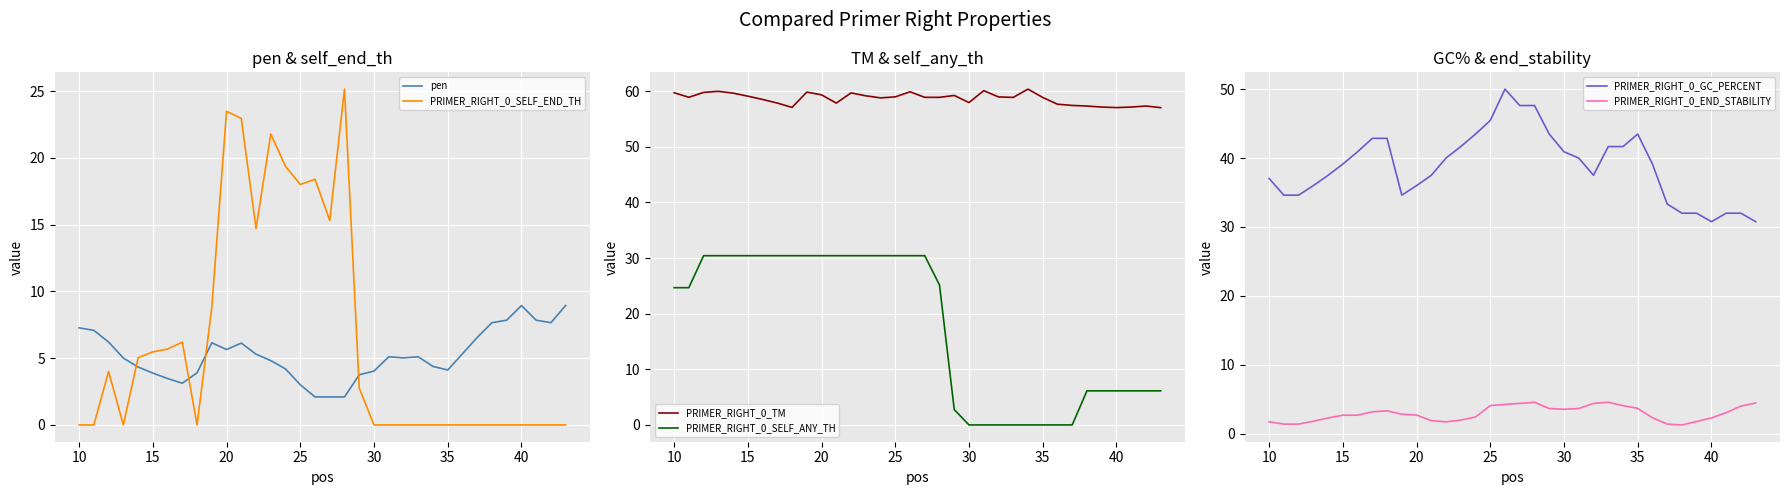

Which series ends up on top after the final intersection of pen and PRIMER_RIGHT_0_SELF_END_TH?

pen